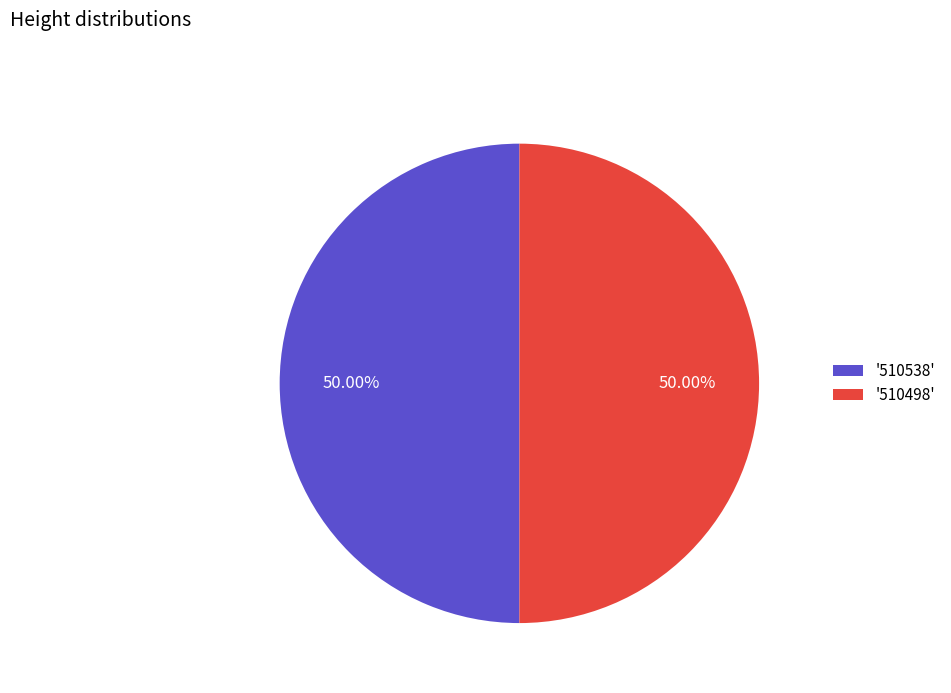

Approximately how many times larger is the value at '510498' compared to '510538'?

1.0